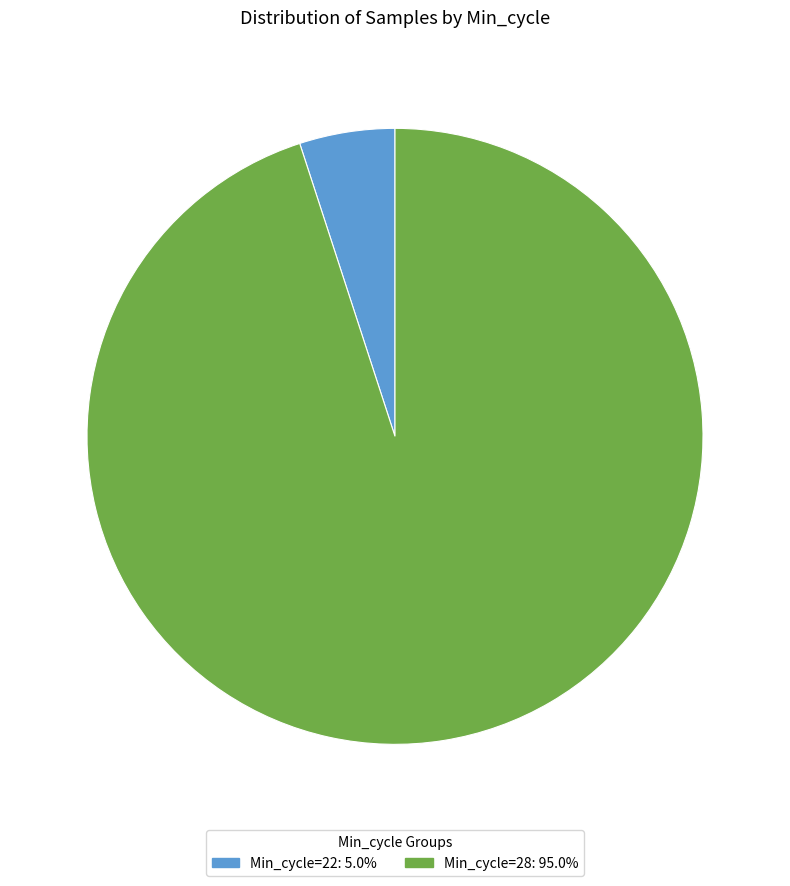

Is the sum of Min_cycle=28: 95.0% and Min_cycle=22: 5.0% greater than half?

Yes